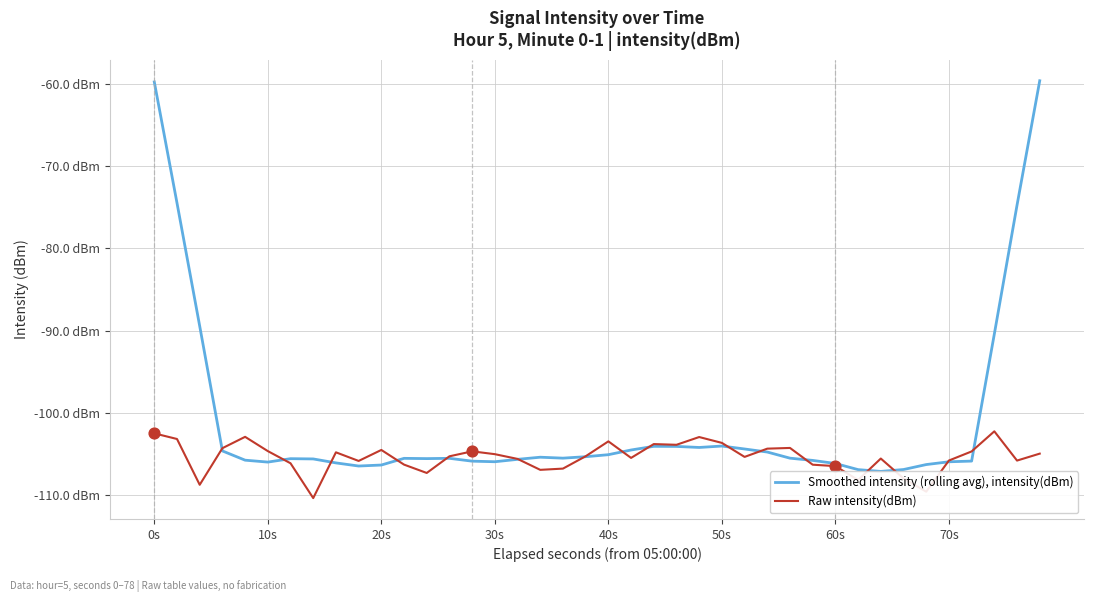

Is the value of Smoothed intensity (rolling avg), intensity(dBm) at 27 greater than the value of Raw intensity(dBm) at 11?

Yes